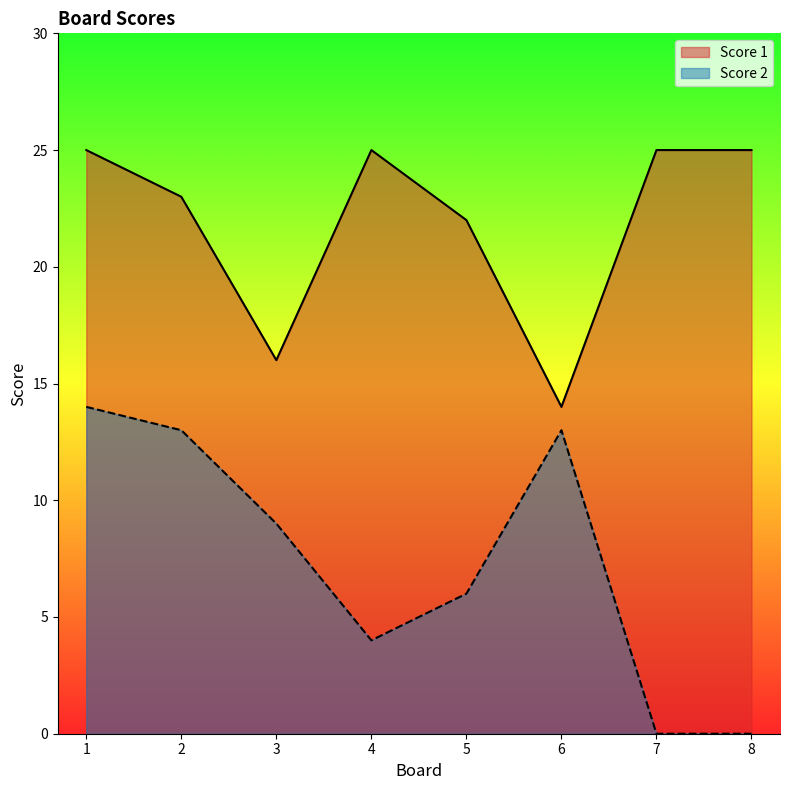

List the labels in order of Score 2 value, smallest first.

7, 8, 4, 5, 3, 2, 6, 1